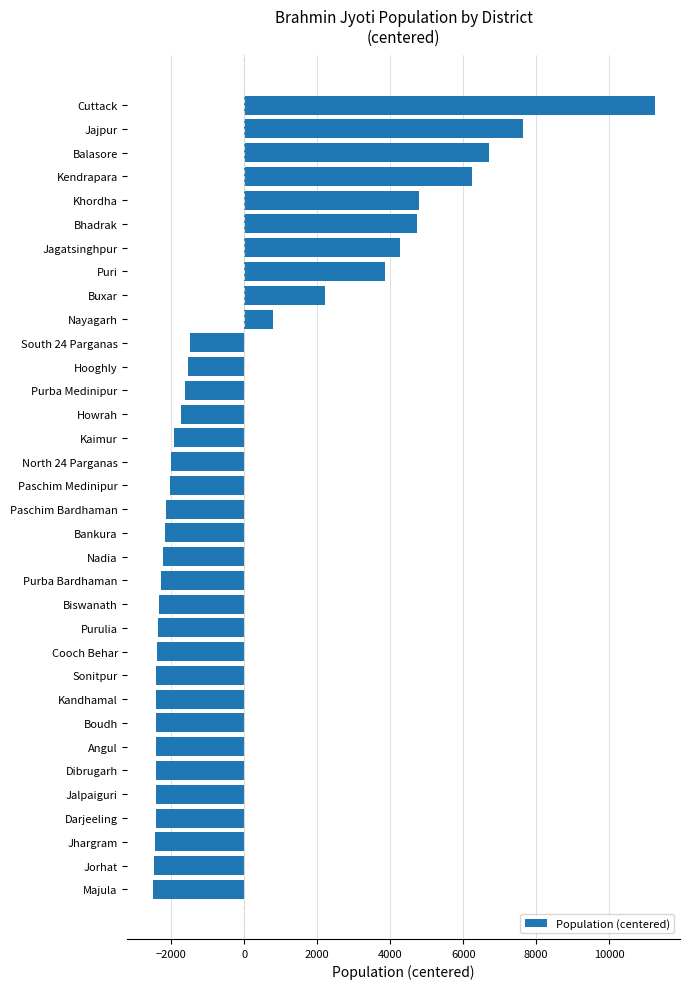

The chart shows a value of -2509.1 at Majula. True or false?

True